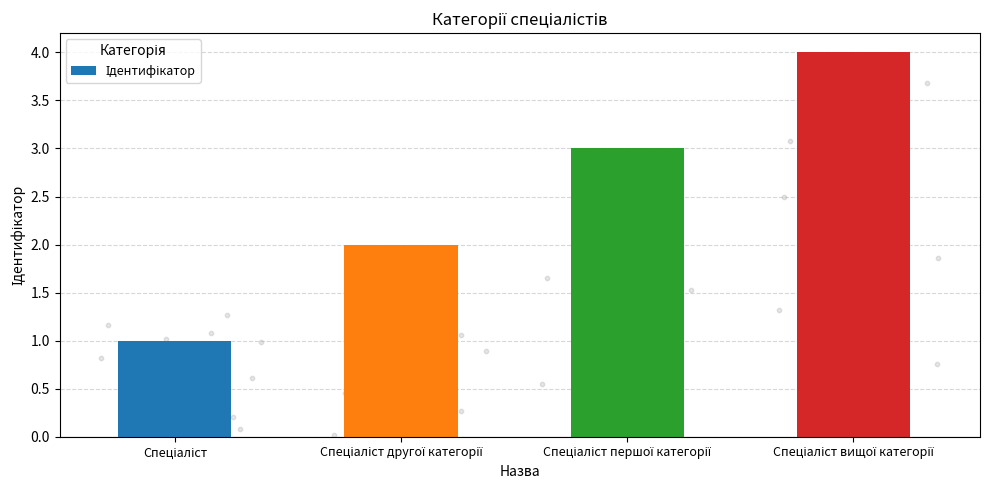

What is the change in value from Спеціаліст to Спеціаліст другої категорії?

+1